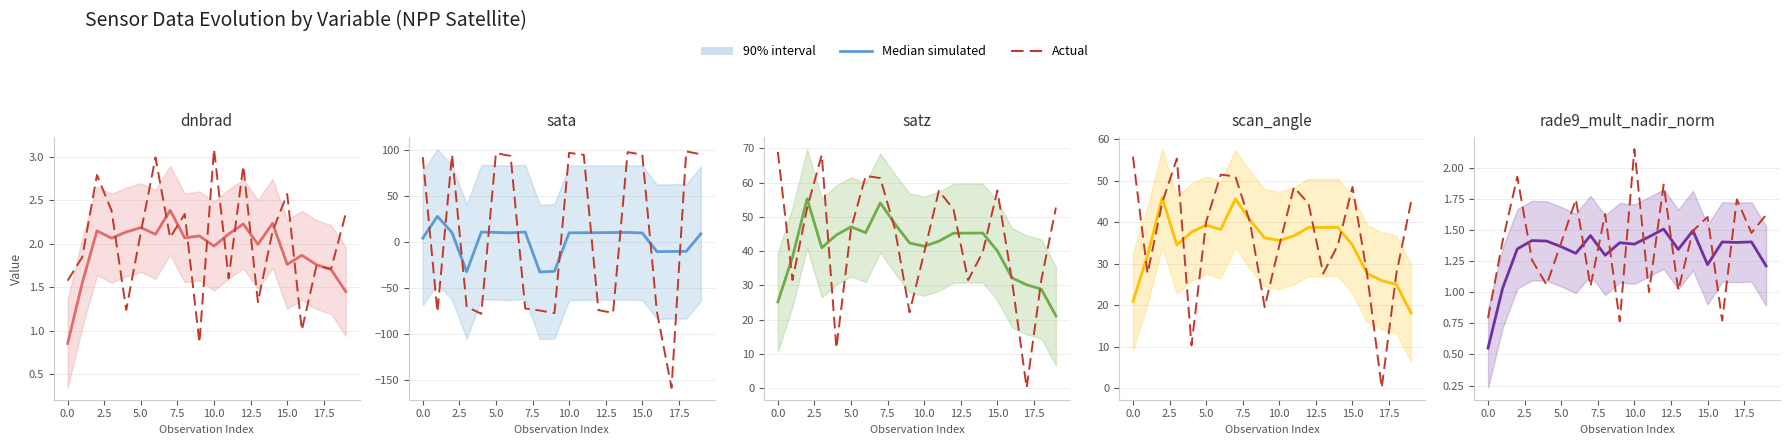

Which series has the widest spread of values?

Actual